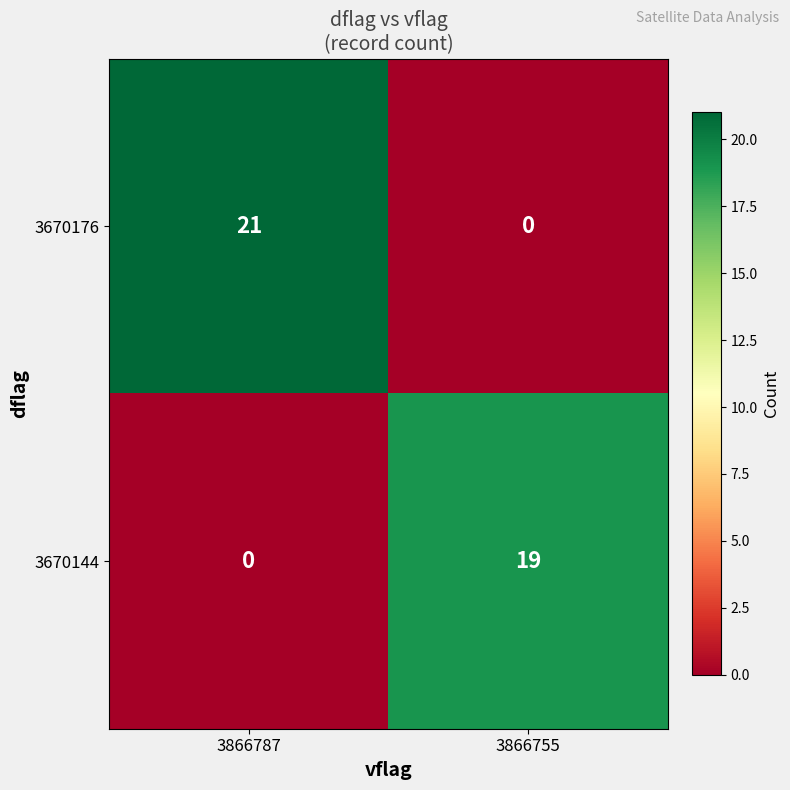

What is the difference between the maximum and minimum values in the 3670144 series?

19